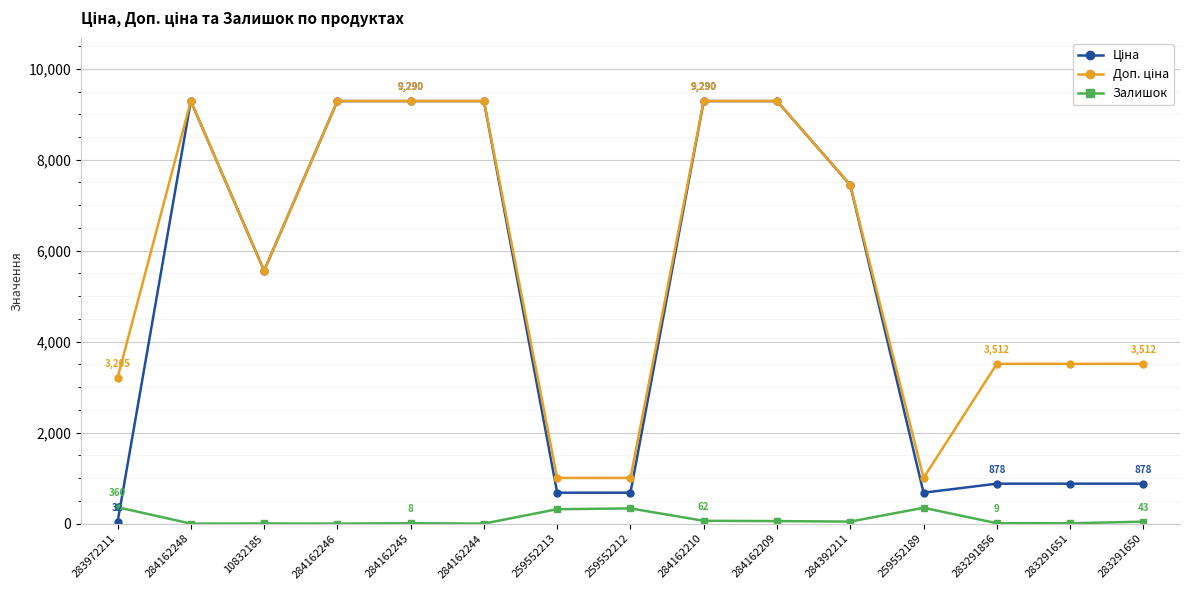

True or false: Залишок has more than 1 interior local peaks.

True